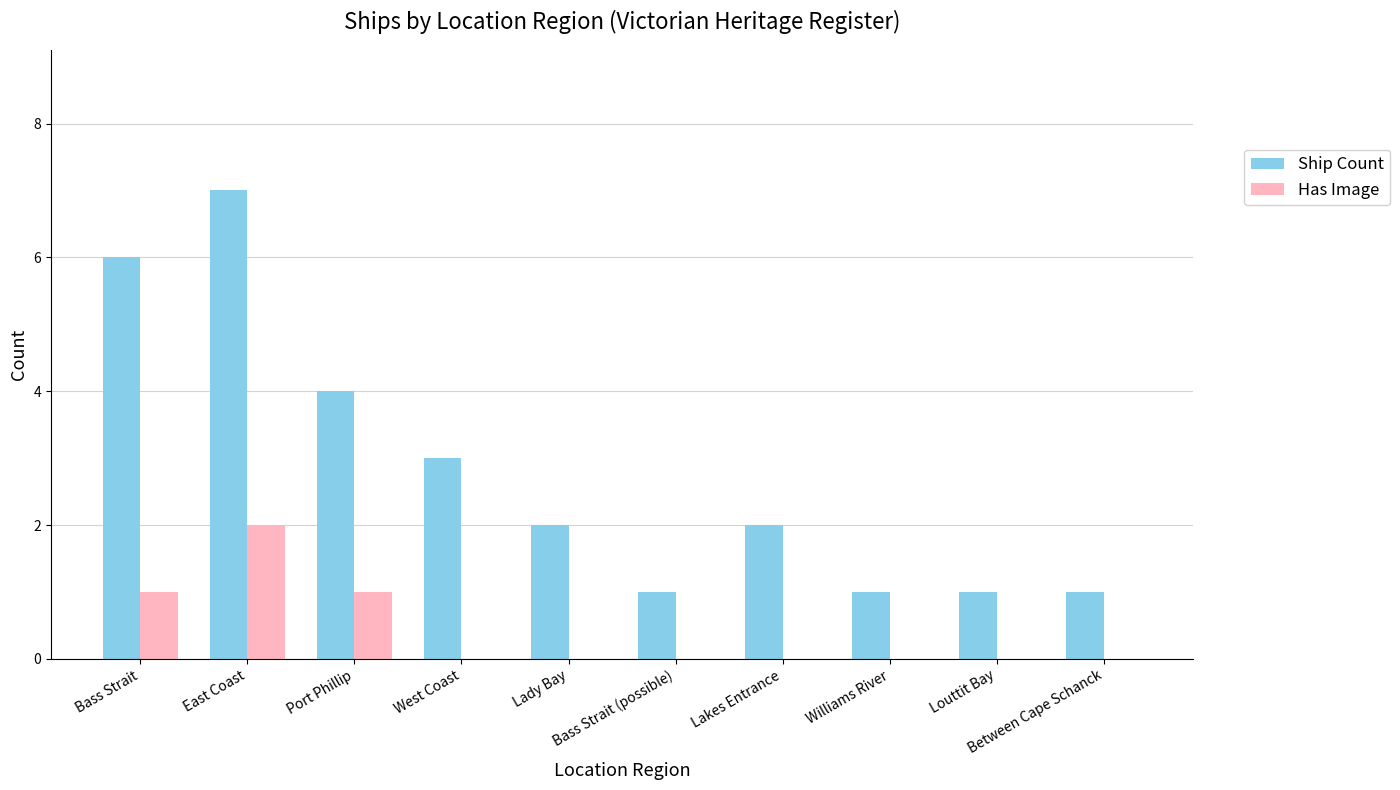

What is the sum of all Has Image values?

4